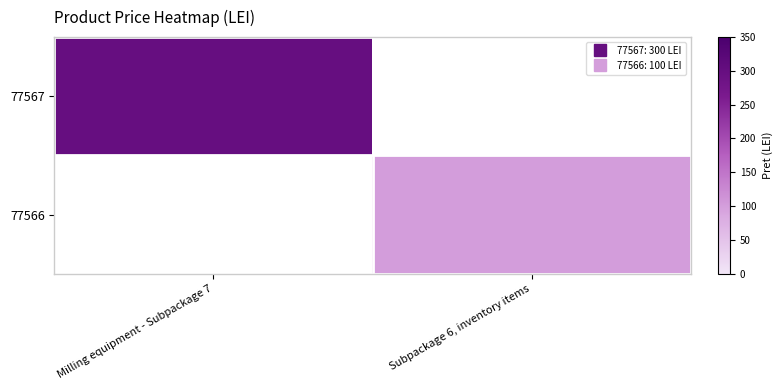

List the series in order of their peak value, lowest first.

77566, 77567